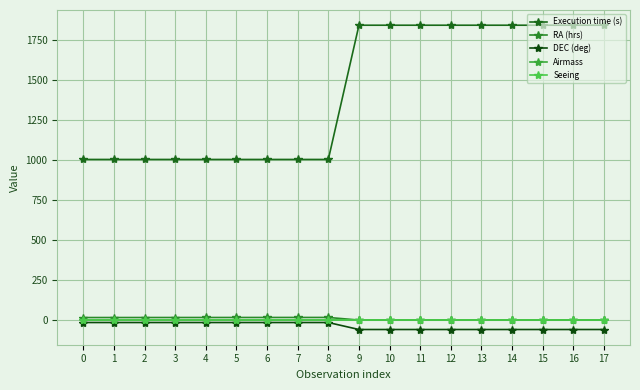

Which series has the widest spread of values?

Execution time (s)